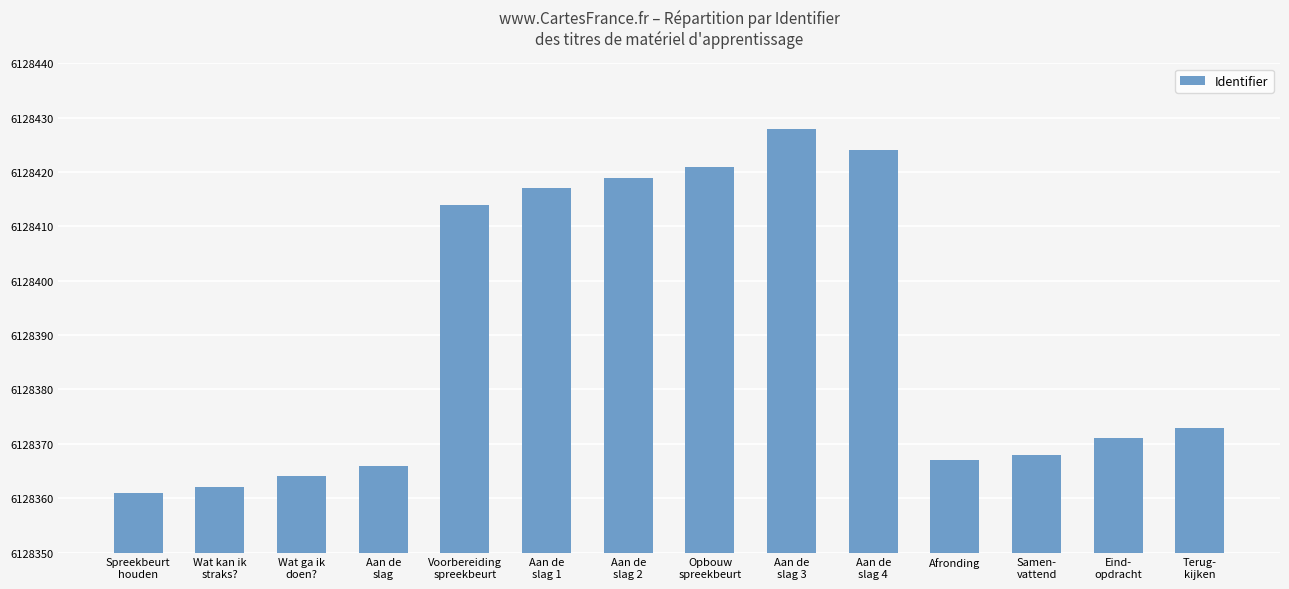

How many data points does each series have?

14